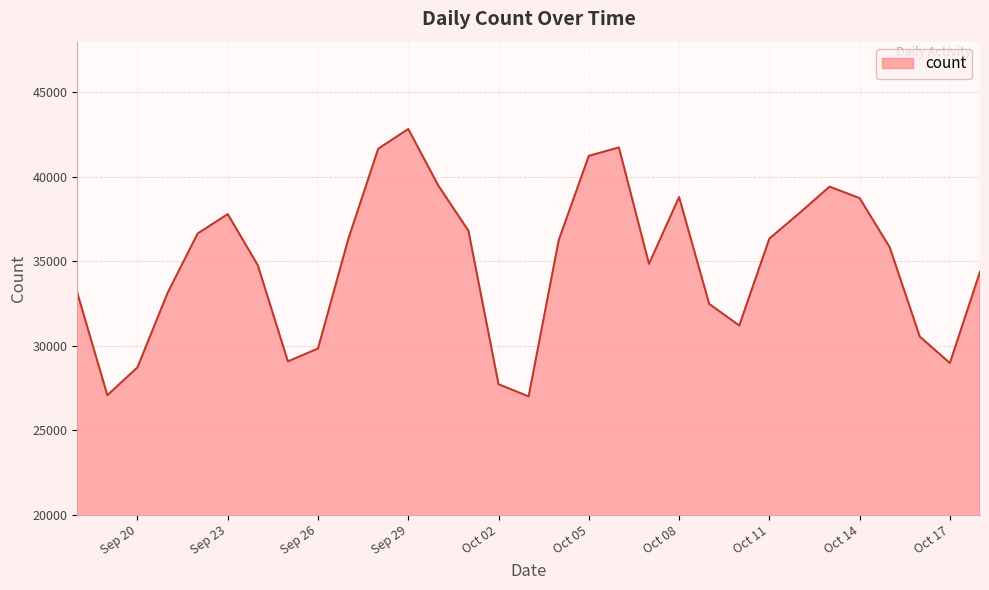

What is the difference between the maximum and minimum values?

15826